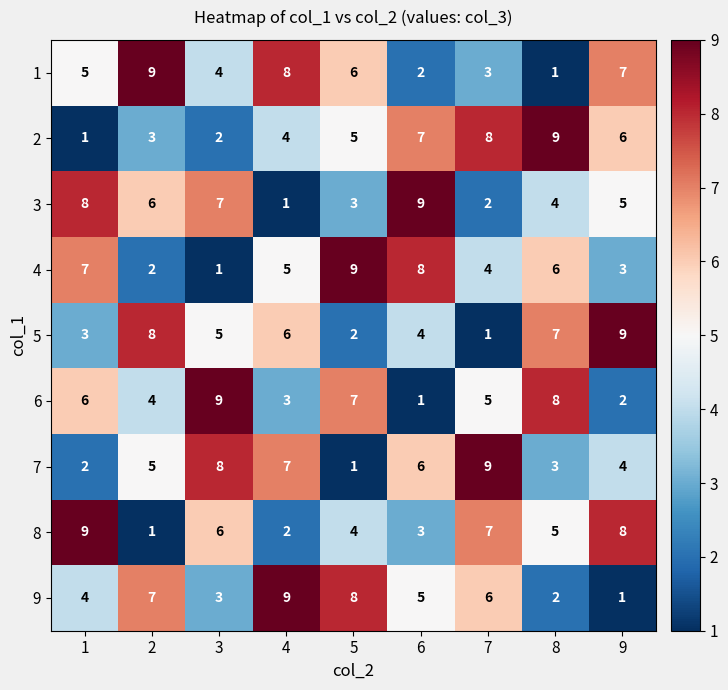

Is it true that 4 equals 12 at 6?

False